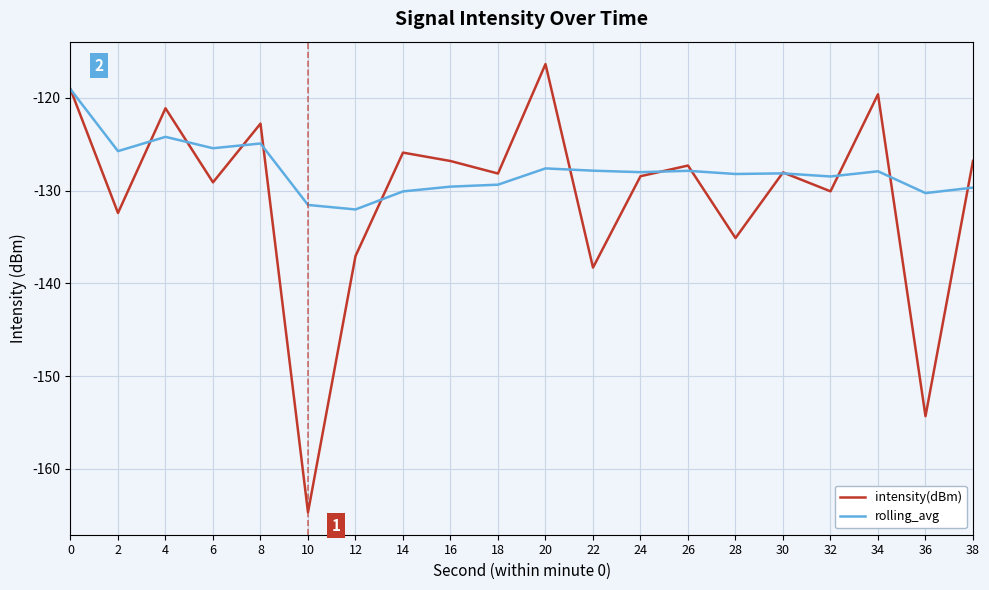

What are all the series names shown in the legend?

intensity(dBm), rolling_avg